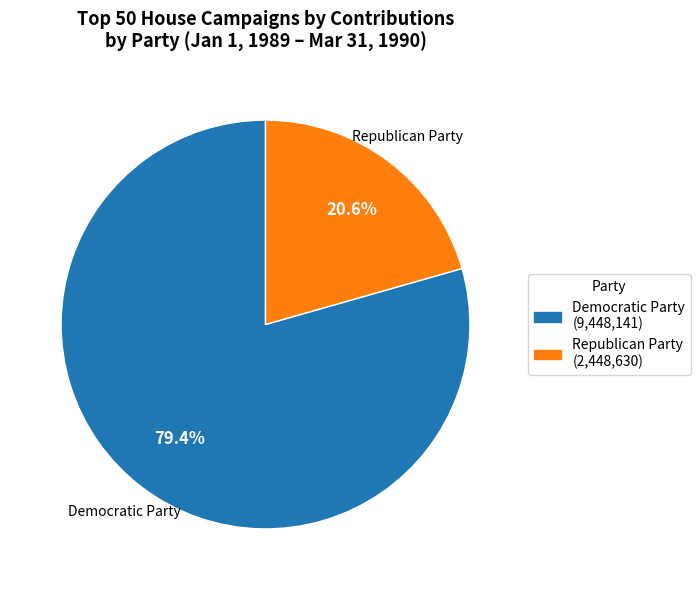

Rank the categories by value from lowest to highest.

Republican Party, Democratic Party